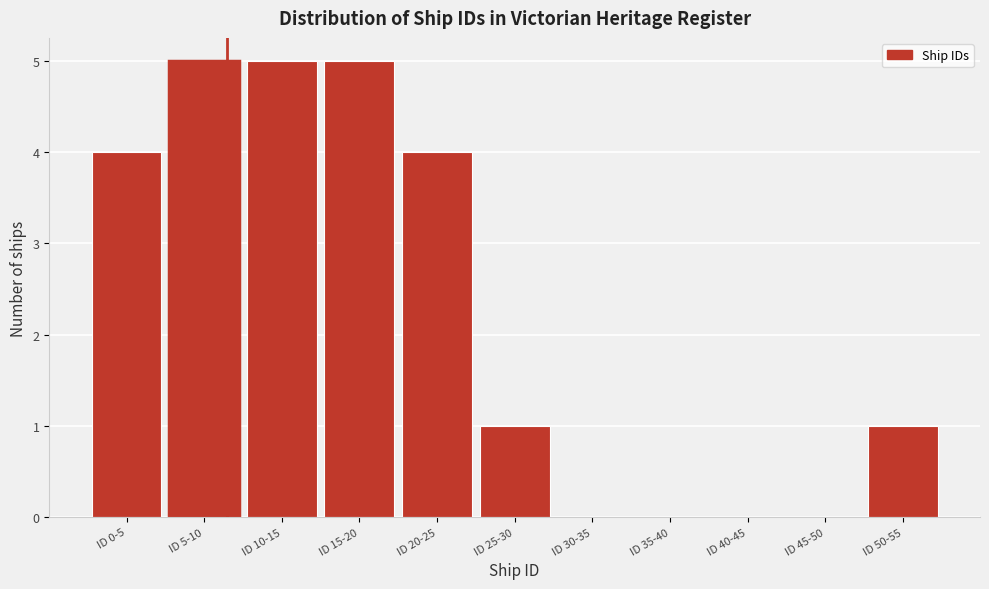

Reading right to left, extract all data points from this chart.

ID 50-55=1	ID 45-50=0	ID 40-45=0	ID 35-40=0	ID 30-35=0	ID 25-30=1	ID 20-25=4	ID 15-20=5	ID 10-15=5	ID 5-10=5	ID 0-5=4